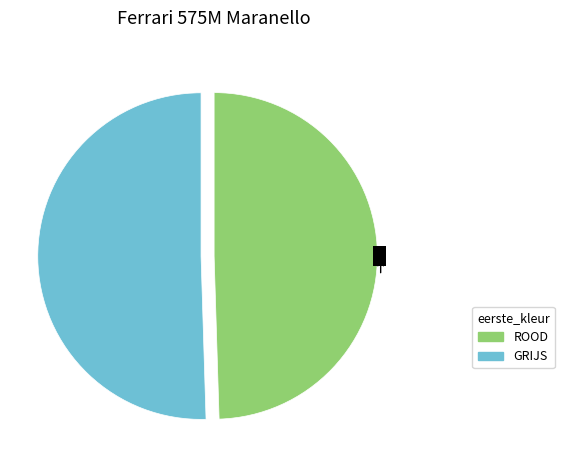

Rank the categories by value from lowest to highest.

GRIJS, ROOD